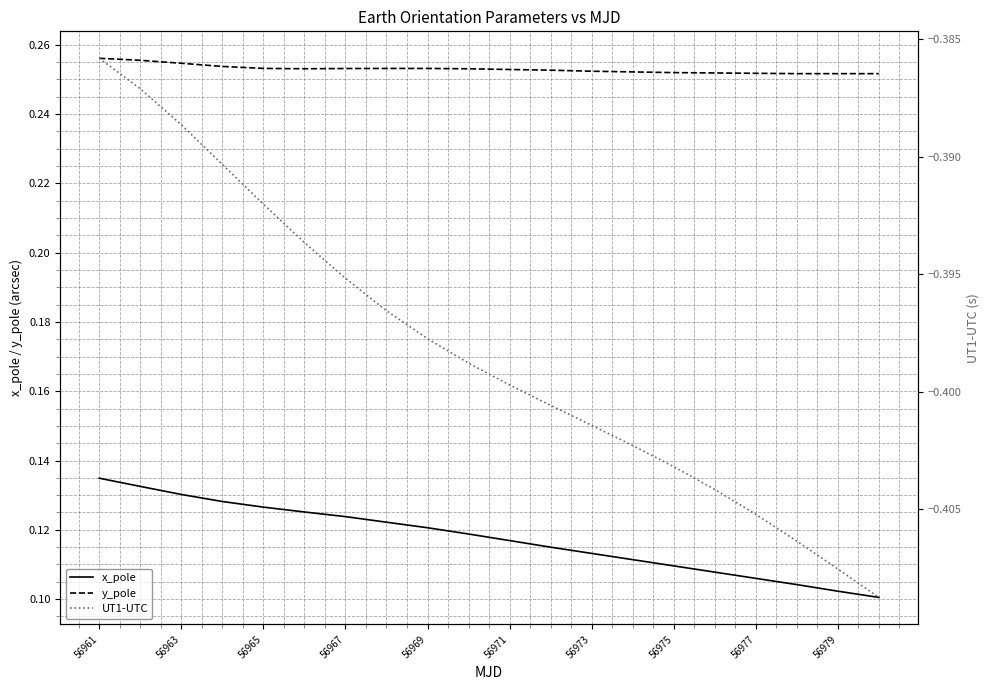

Reading right to left, what are all the values shown in this chart?

x_pole: 0.1	0.1	0.1	0.1	0.1	0.1	0.1	0.1	0.1	0.1	0.1	0.1	0.1	0.1	0.1	0.1	0.1	0.1	0.1	0.1
y_pole: 0.3	0.3	0.3	0.3	0.3	0.3	0.3	0.3	0.3	0.3	0.3	0.3	0.3	0.3	0.3	0.3	0.3	0.3	0.3	0.3
UT1-UTC: -0.4	-0.4	-0.4	-0.4	-0.4	-0.4	-0.4	-0.4	-0.4	-0.4	-0.4	-0.4	-0.4	-0.4	-0.4	-0.4	-0.4	-0.4	-0.4	-0.4